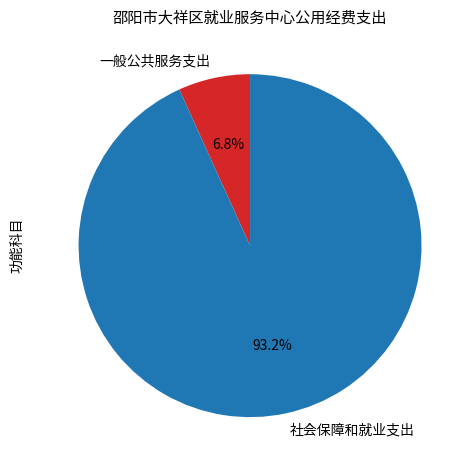

Which slice is the largest?

社会保障和就业支出